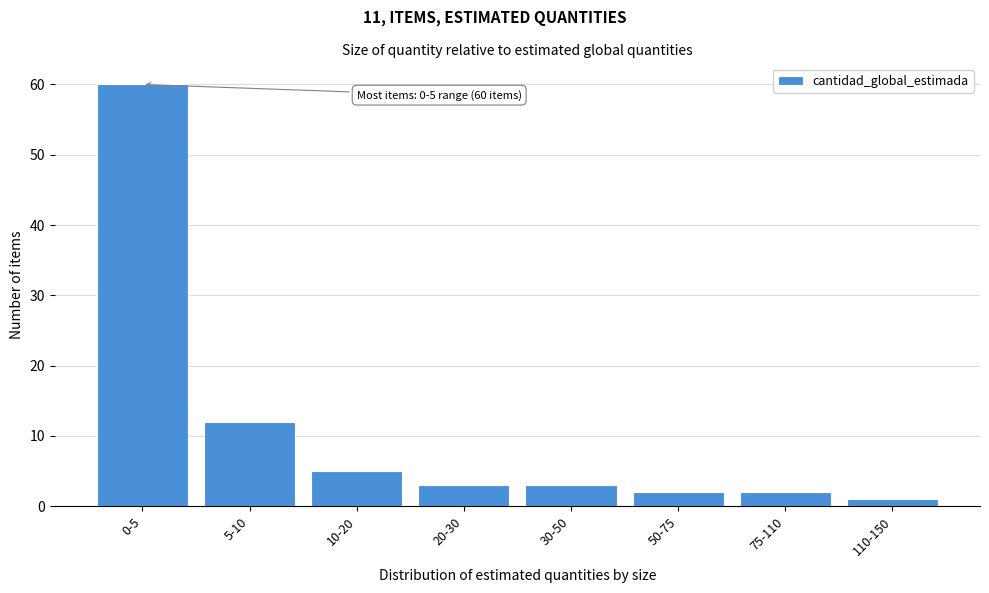

Reading left to right, transcribe all the data shown in this chart.

60	12	5	3	3	2	2	1